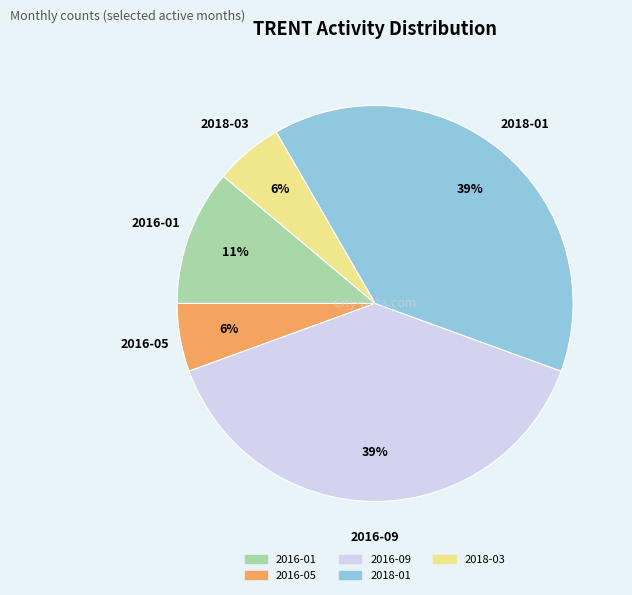

How many segments does this pie chart have?

5